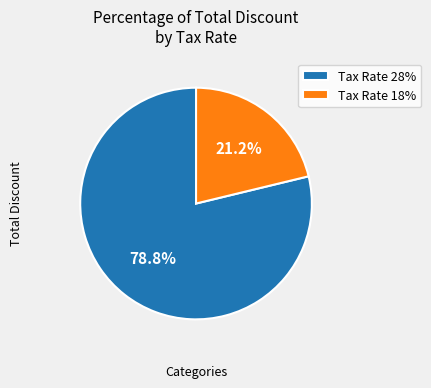

What portion of the pie excludes Tax Rate 18%?

78.8%